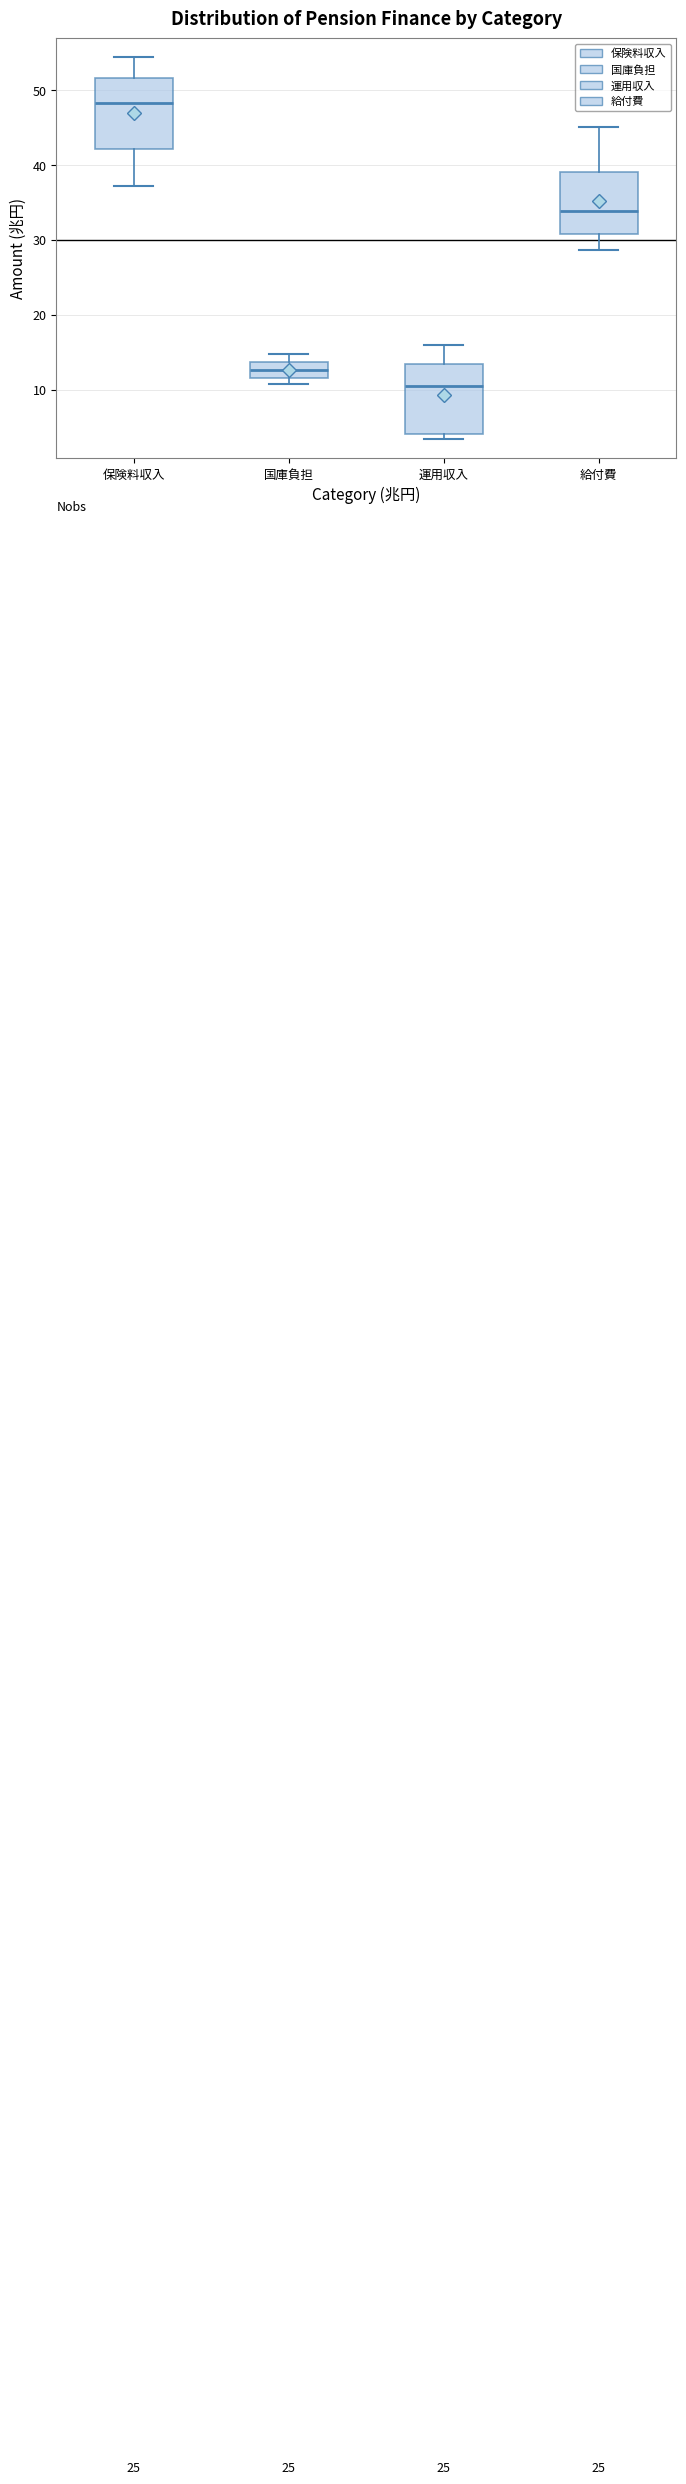

Where is the upper edge of the box for 国庫負担 on the y-axis? The values are not printed on the chart, so give them approximately, as read against the axis.

14